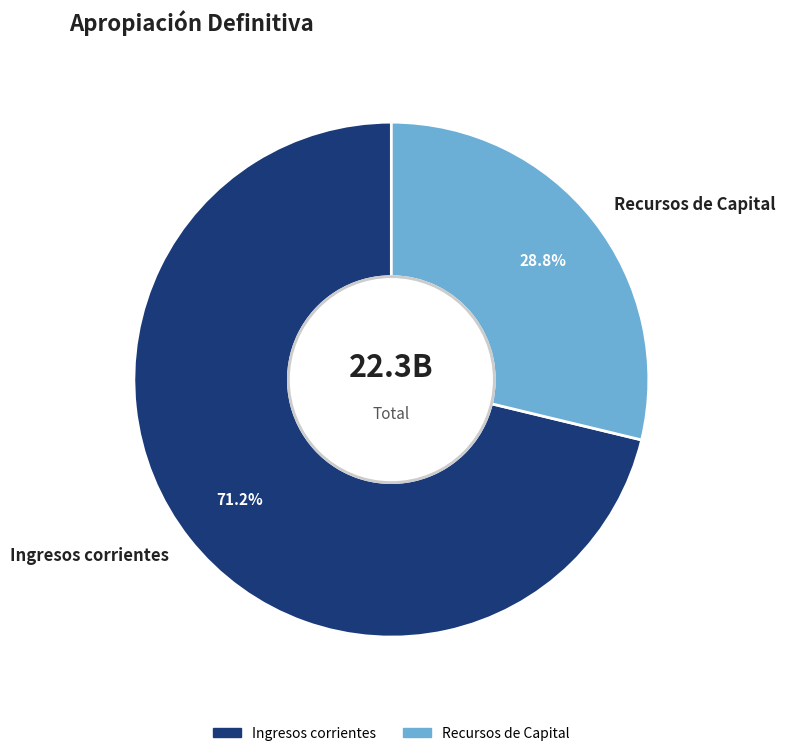

Is it true that Ingresos corrientes is 66% of the pie?

False